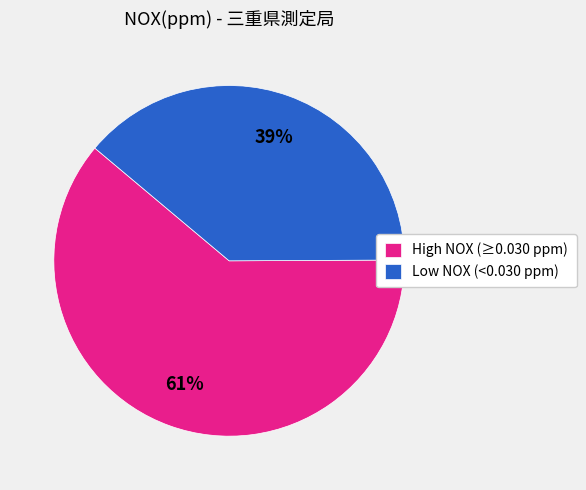

What percentage is the High NOX (≥0.030 ppm) slice, to the nearest percent?

61%